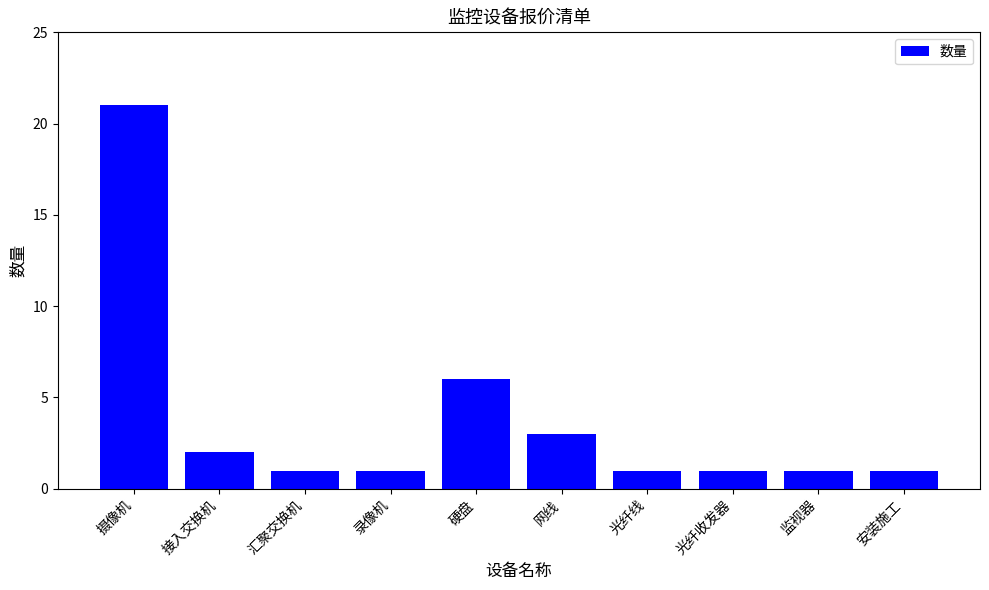

What is the label of the 3rd bar from the left?

汇聚交换机